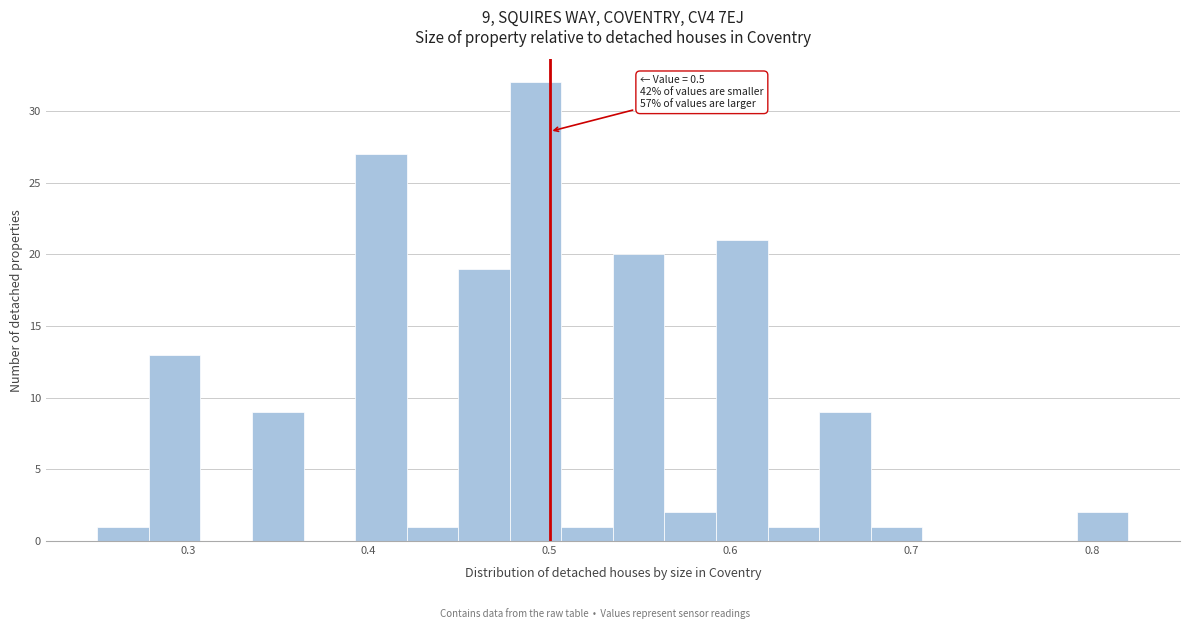

Read against the x-axis, roughly where is the centre of the tallest bar?

0.49